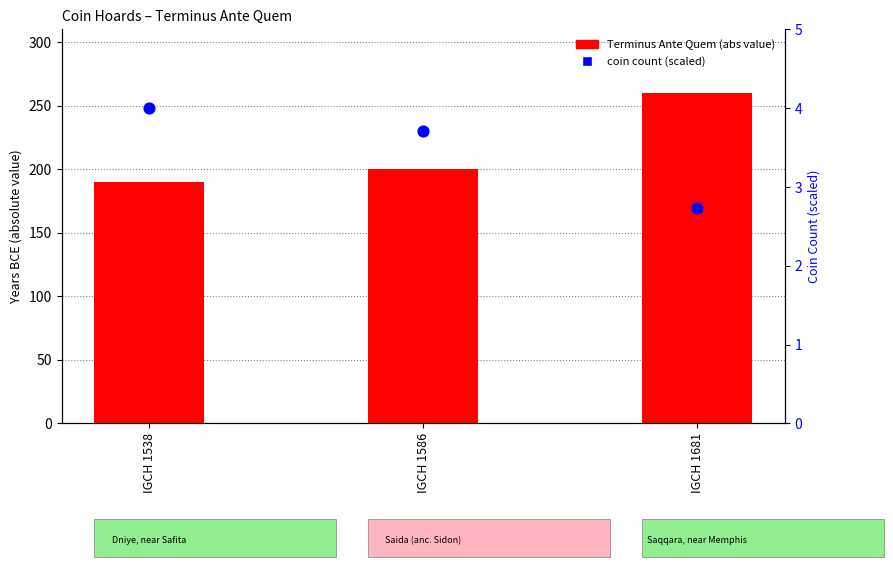

Which series has the largest Y range (max minus min)?

Terminus Ante Quem (abs)